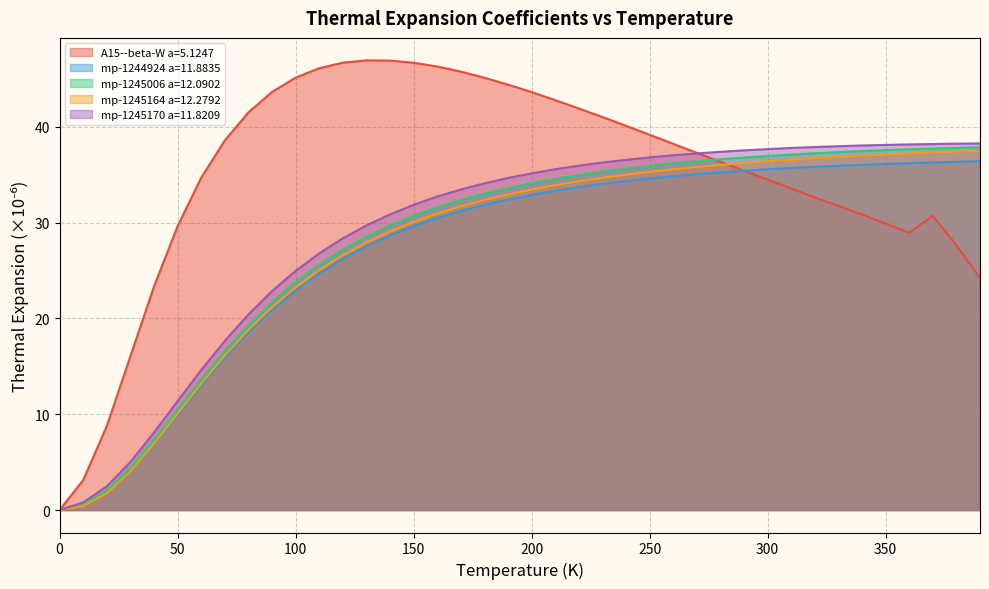

Which series has the widest spread of values?

A15--beta-W a=5.1247